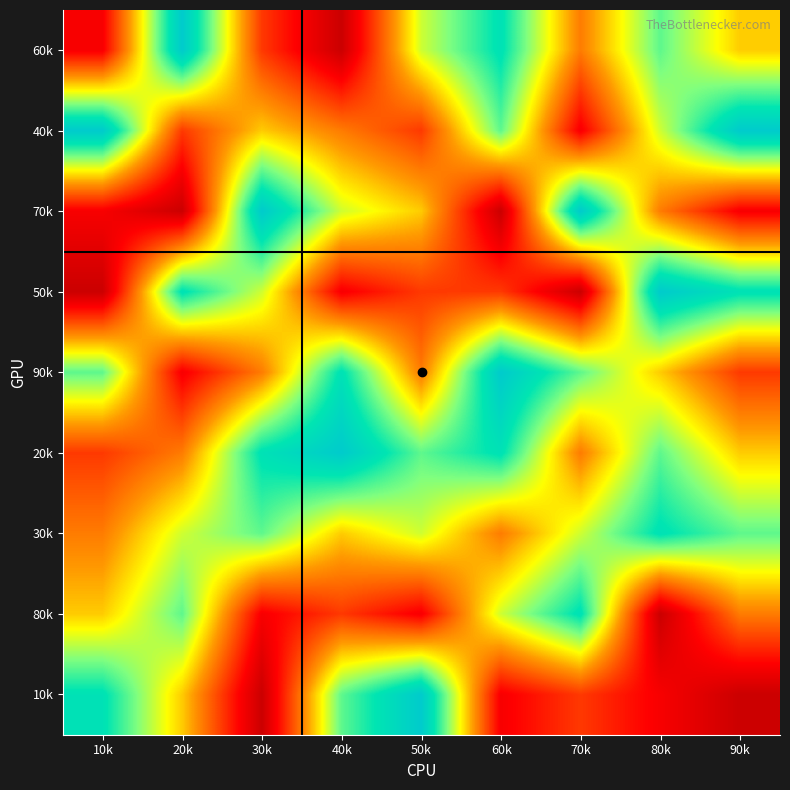

What is the maximum value shown in the chart?

9